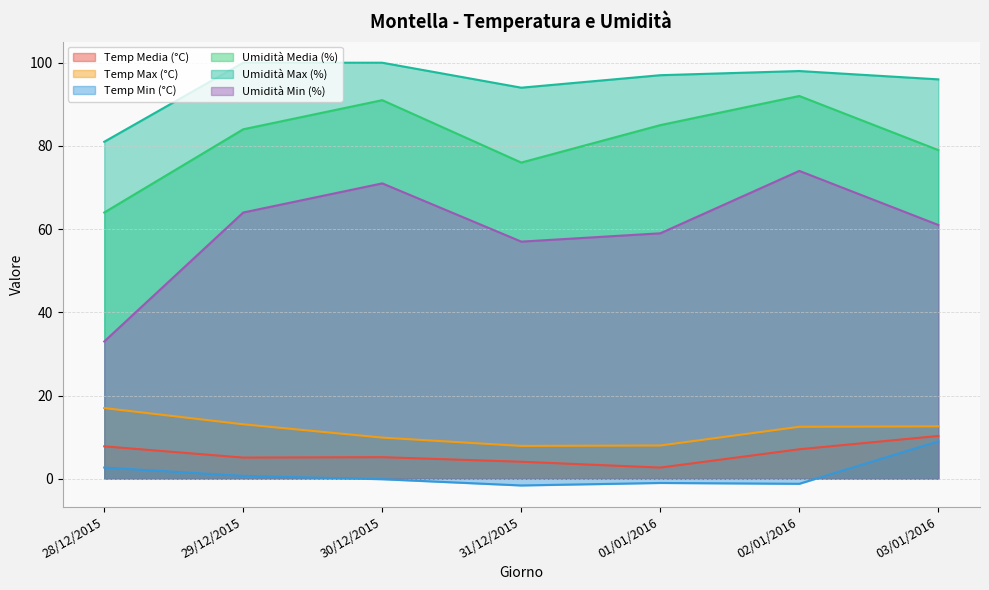

True or false: Umidità Max (%) and Temp Media (°C) cross at least once.

False